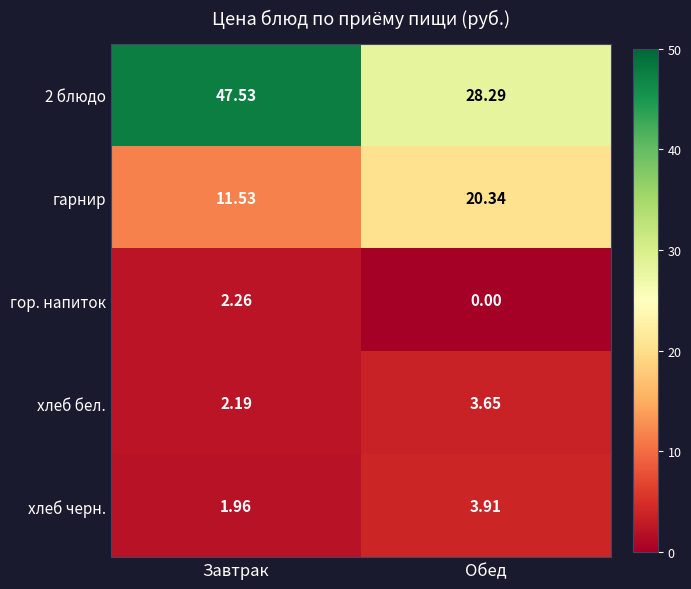

At which category does the chart reach its minimum across all series?

Обед